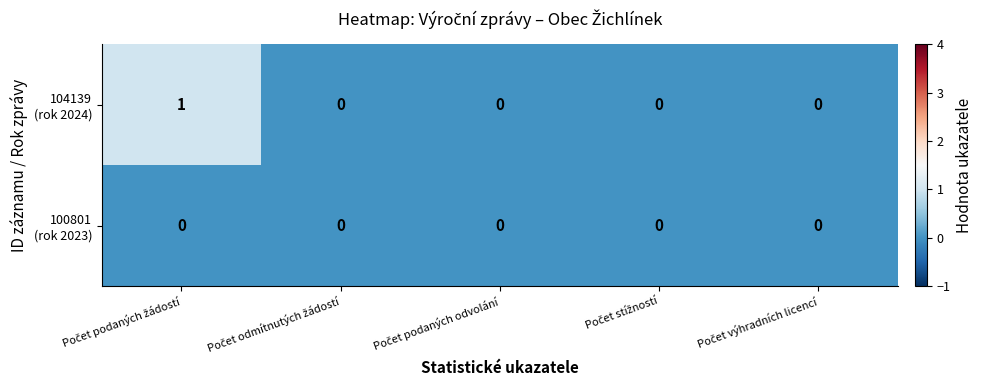

Which series has the largest total across all categories?

104139 (rok 2024)